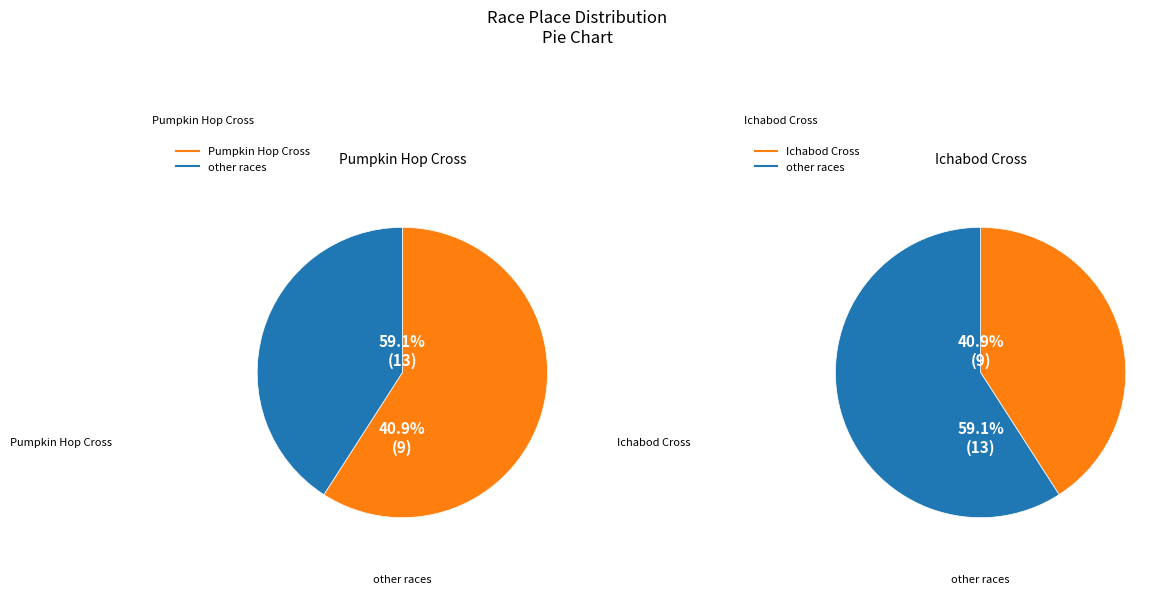

The Ichabod Cross slice represents 41% of the pie. True or false?

True